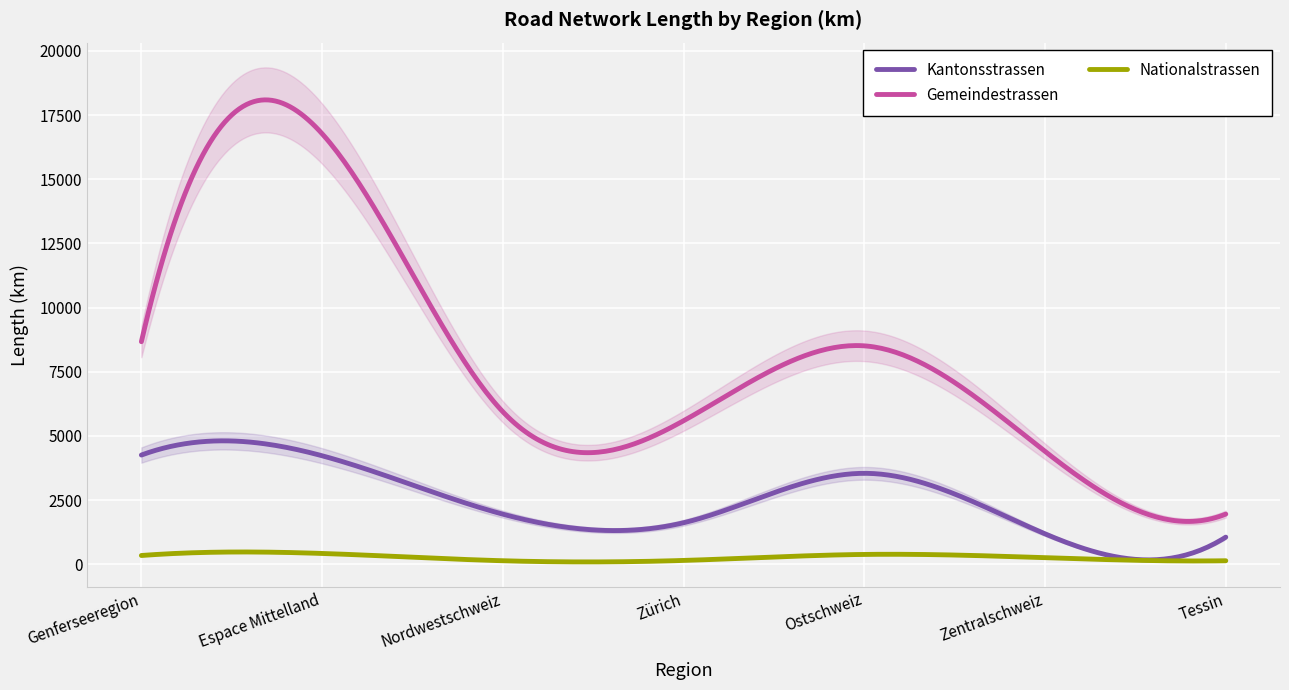

Where is the first local minimum for Gemeindestrassen?

Zürich